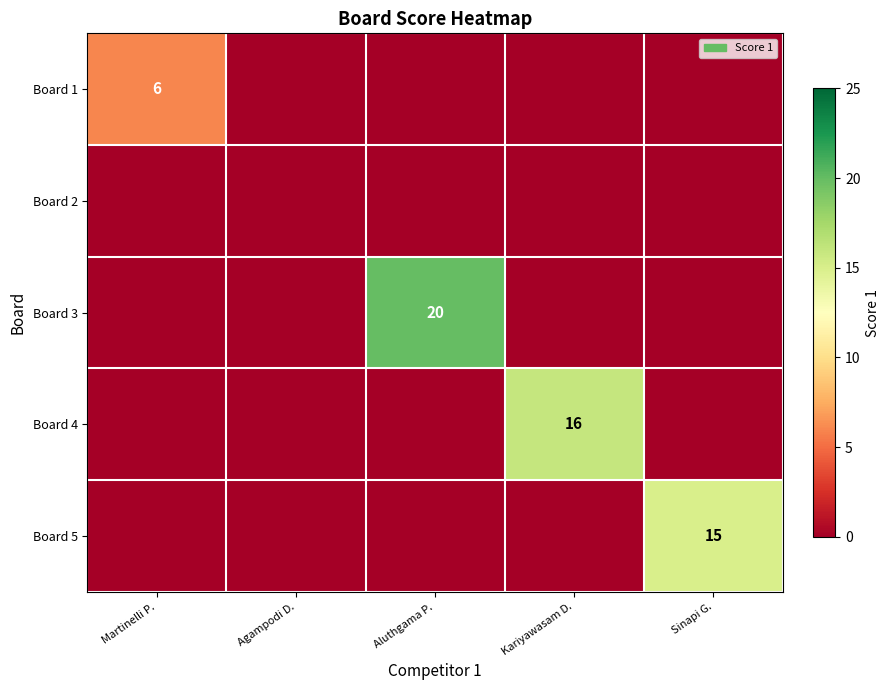

The Board 1 series shows 10 at Martinelli P.. True or false?

False